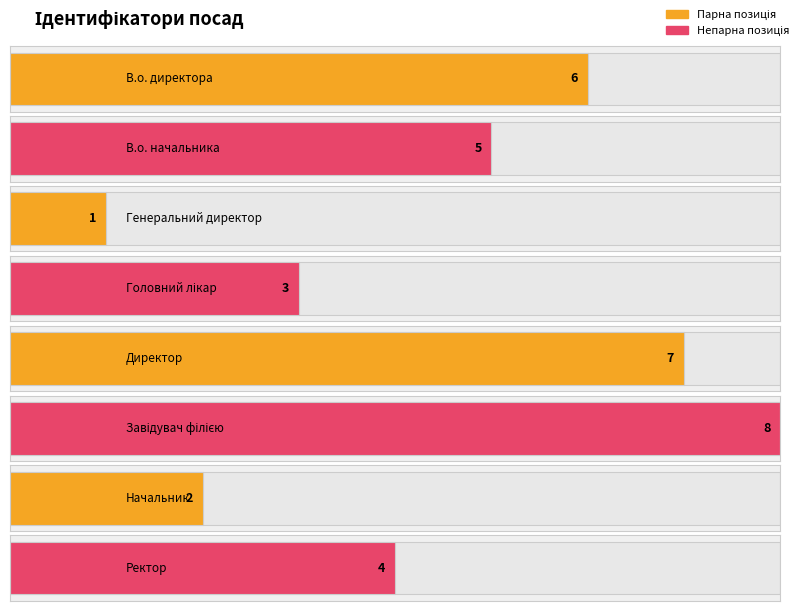

Rank the categories by value from highest to lowest.

Завідувач філією, Директор, В.о. директора, В.о. начальника, Ректор, Головний лікар, Начальник, Генеральний директор